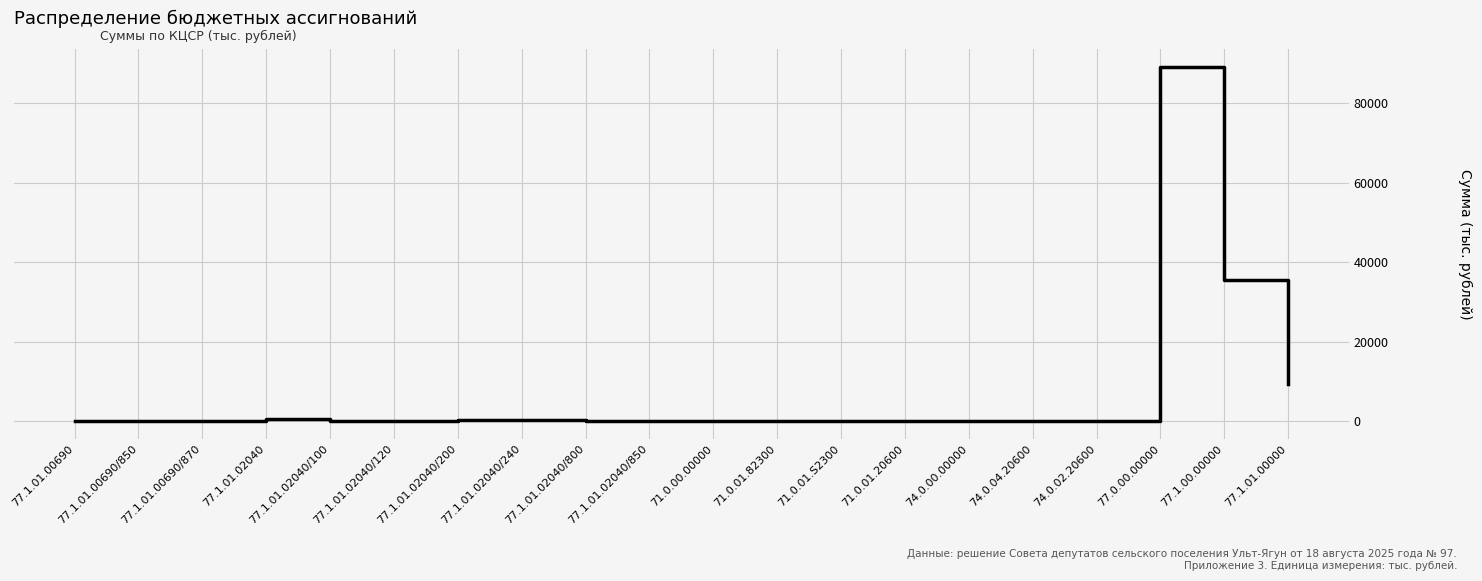

Does the chart have visible grid lines?

Yes